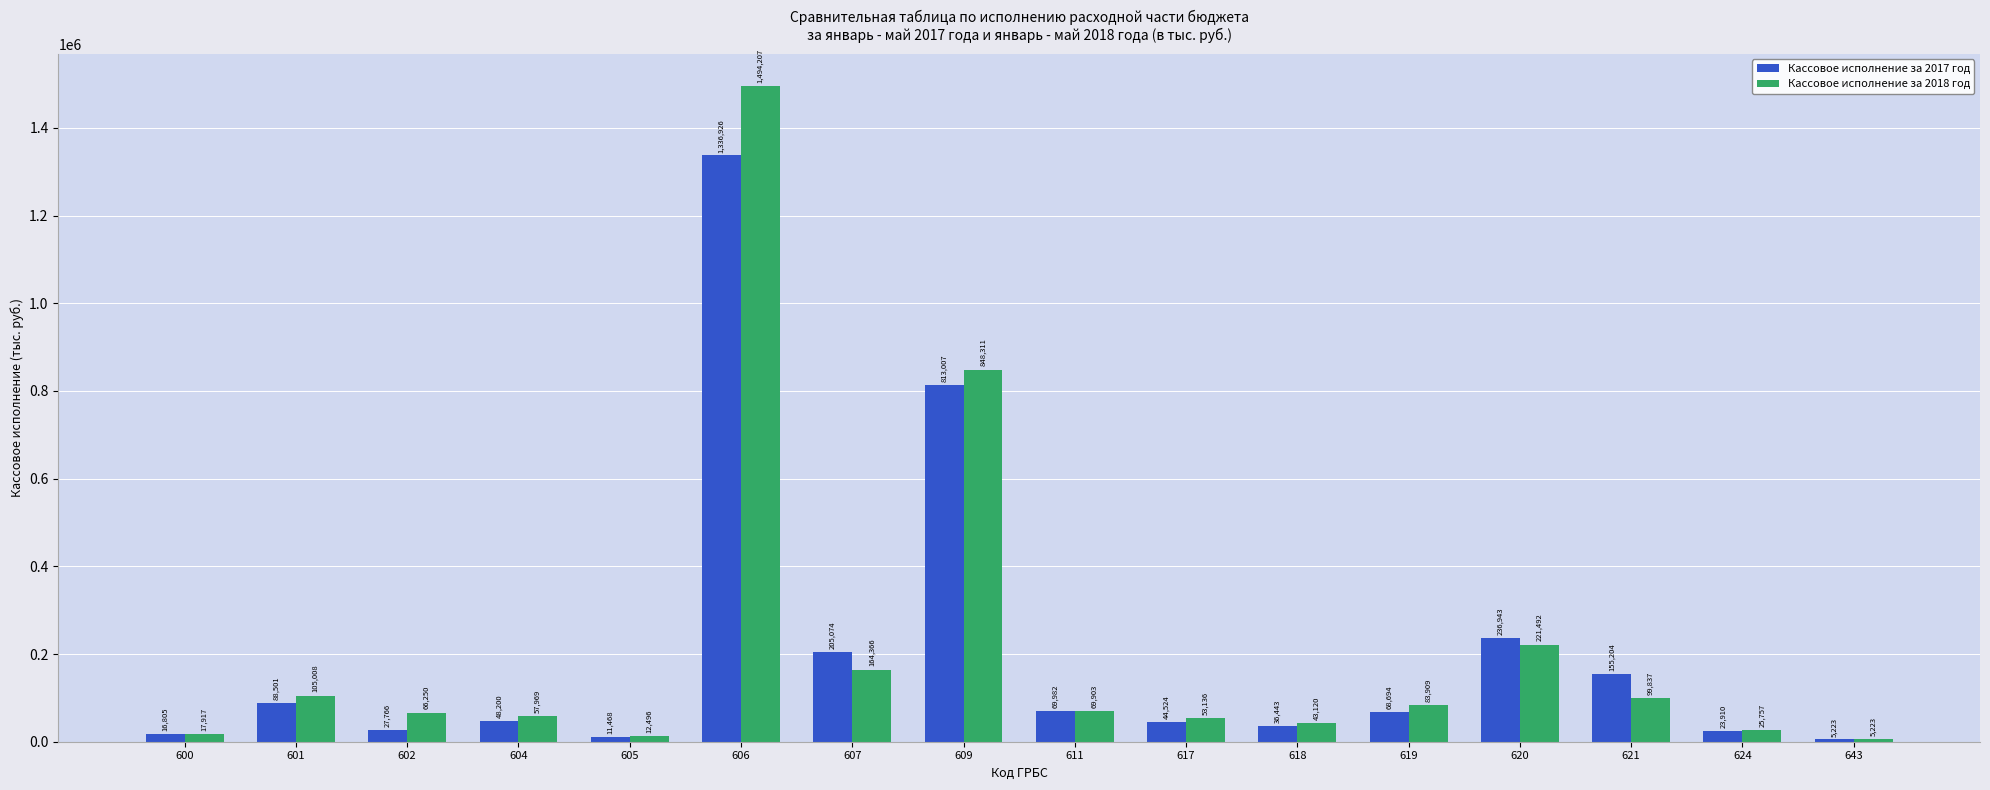

What is the maximum value shown in the chart?

1494207